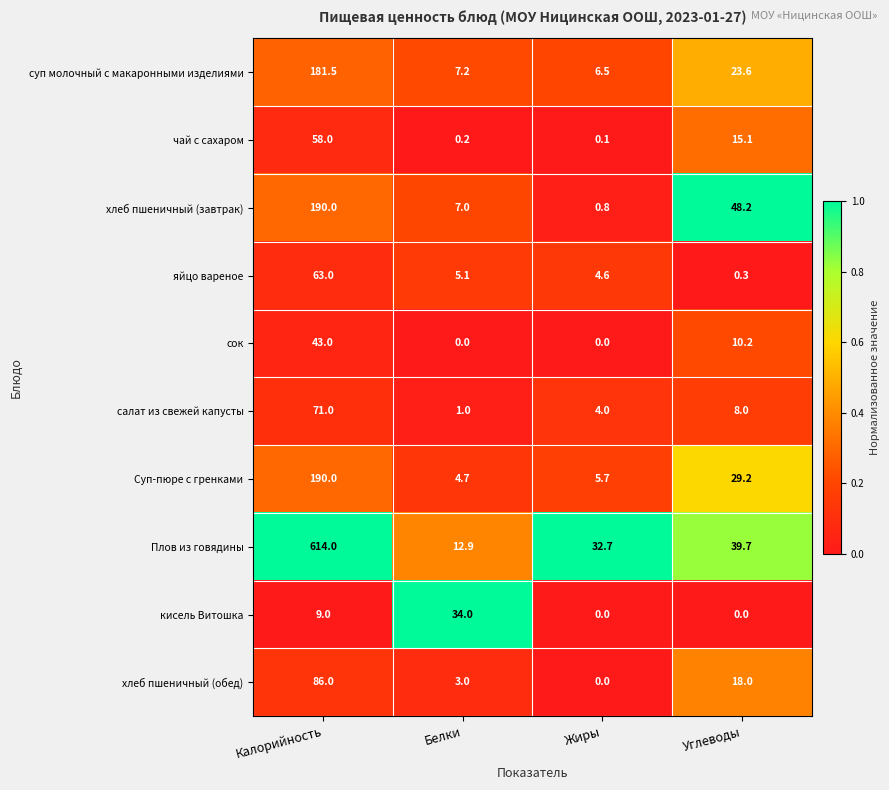

What is the sum of all сок values?

53.2